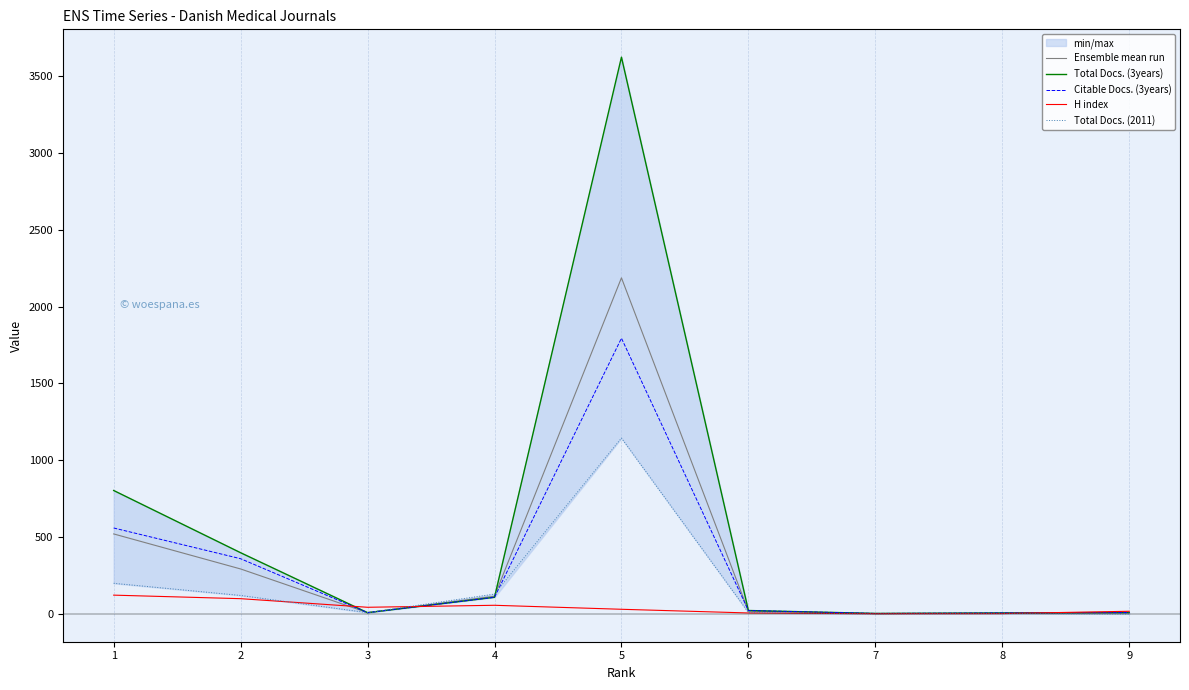

Which category has the highest value in the Total Docs. (2011) series?

5